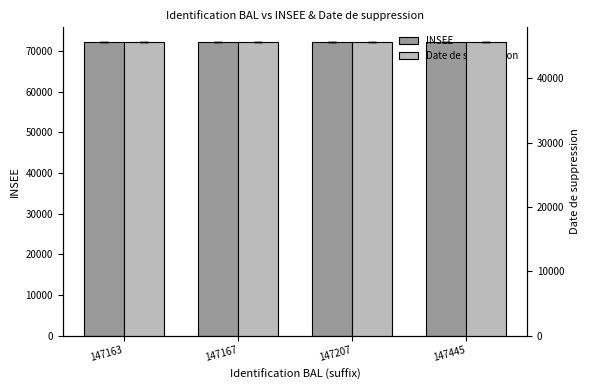

Which series changed the most between 147163 and 147207?

INSEE